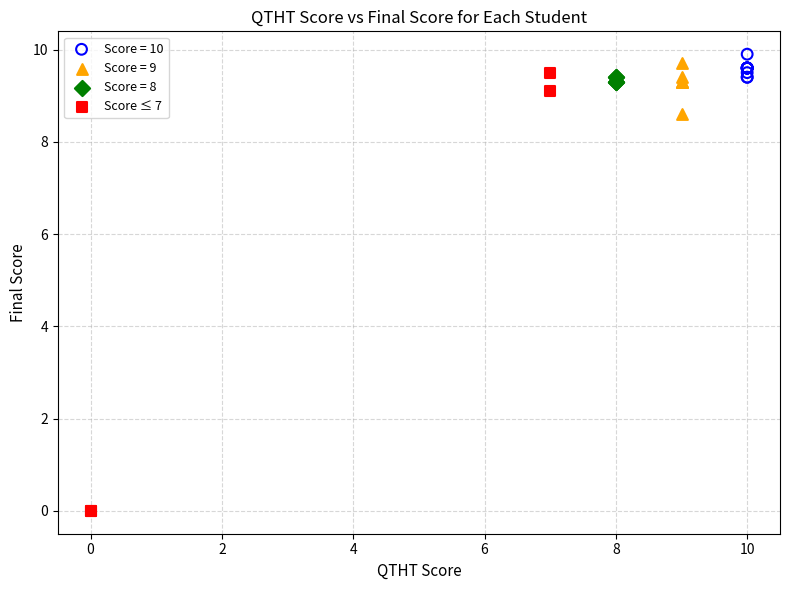

Which series reaches the minimum Y coordinate?

Score ≤ 7